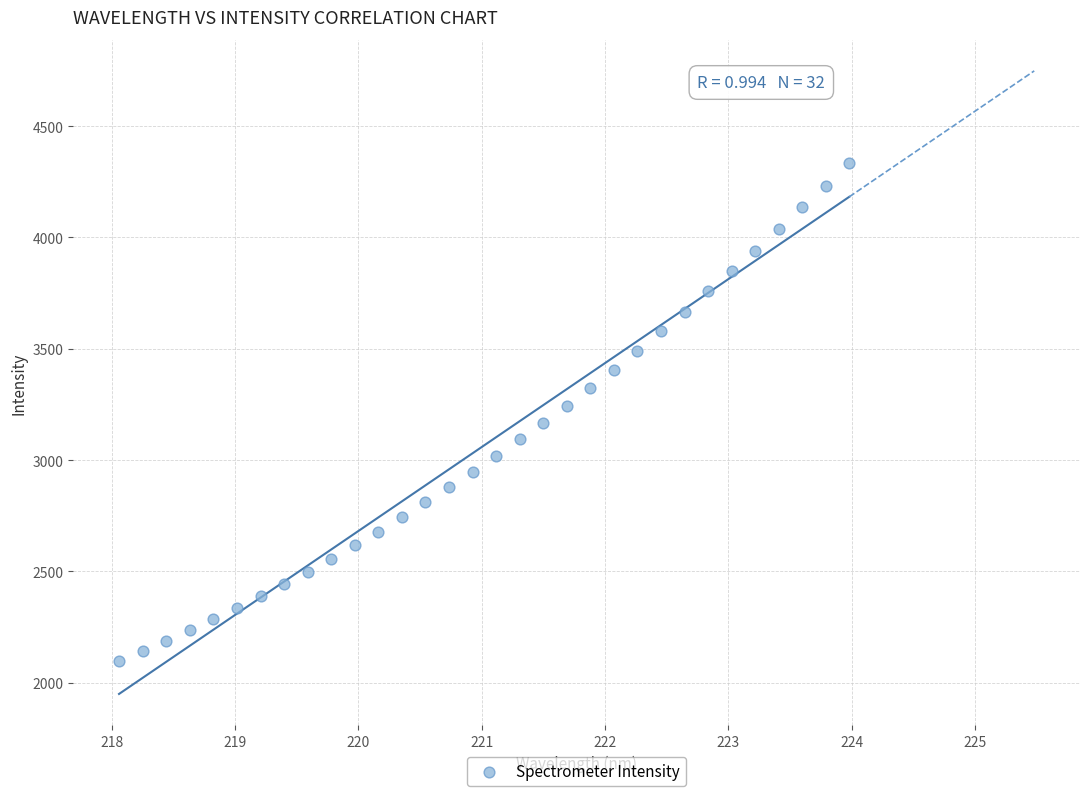

What is the range of Y values (max minus min)?

2236.9